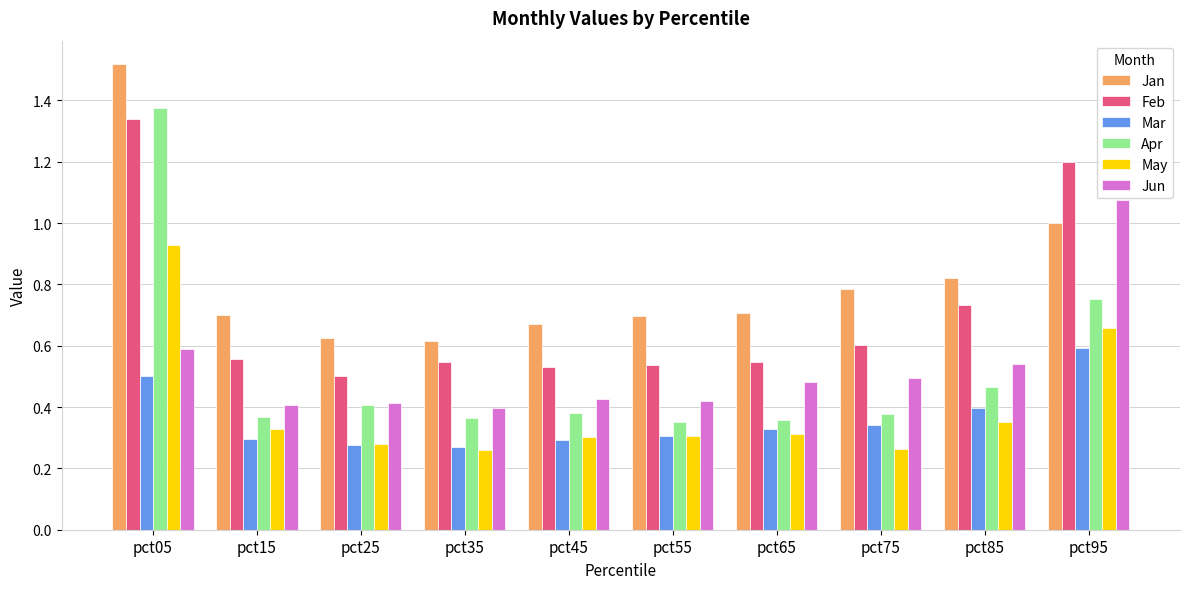

Between pct05 and pct35, which series saw the biggest shift?

Apr